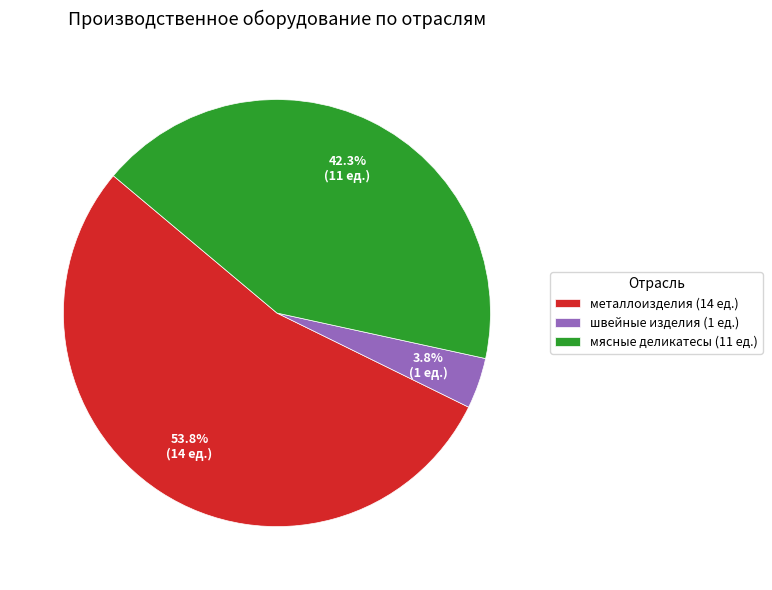

Does швейные изделия (1 ед.) represent more than half of the total?

No